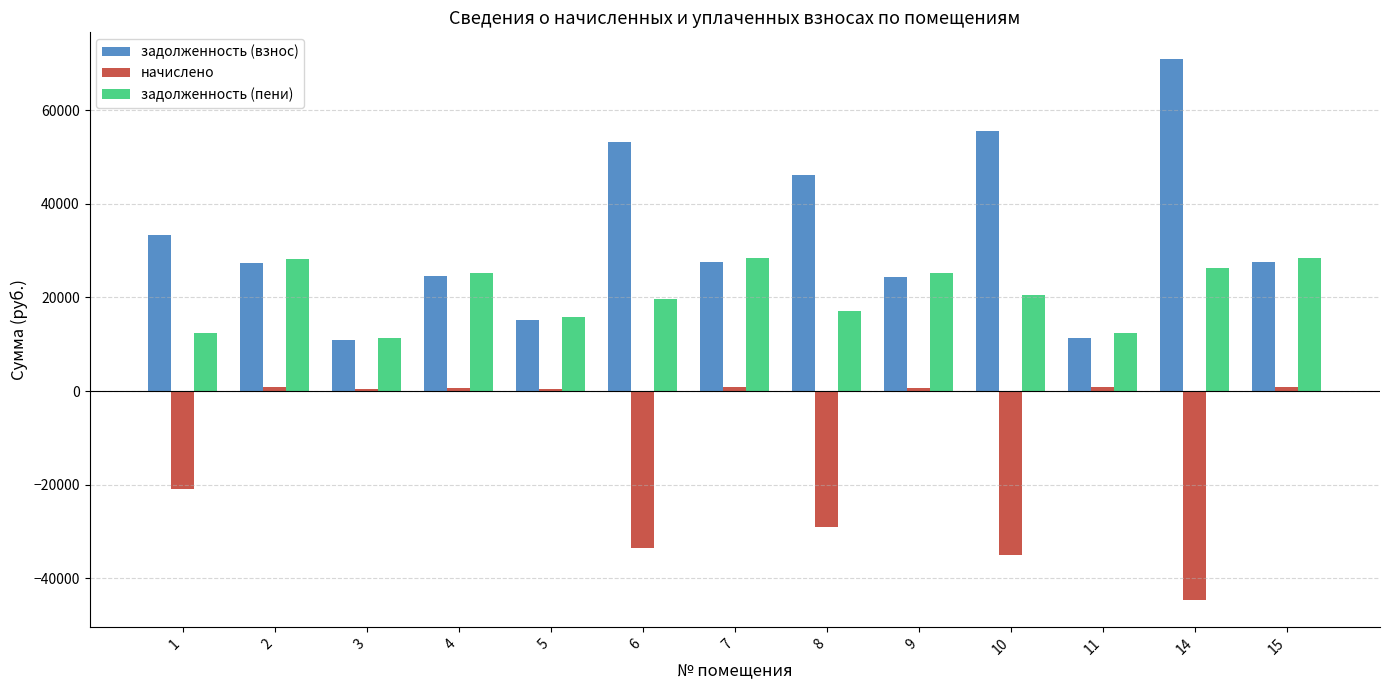

The value of задолженность (взнос) at 3 is 10960.9. True or false?

True